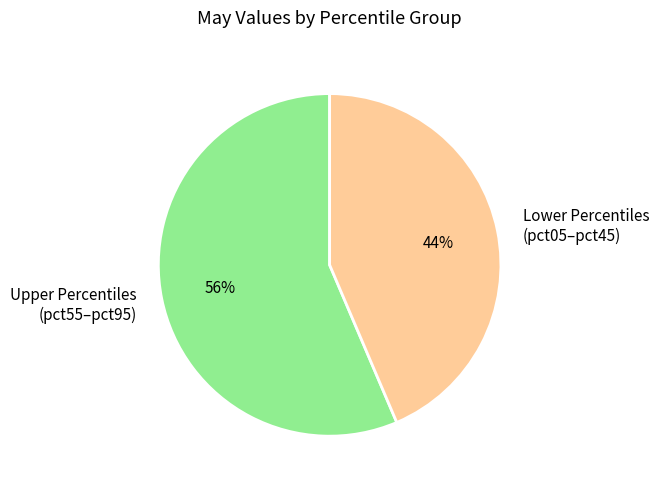

Count the number of slices in the pie.

2